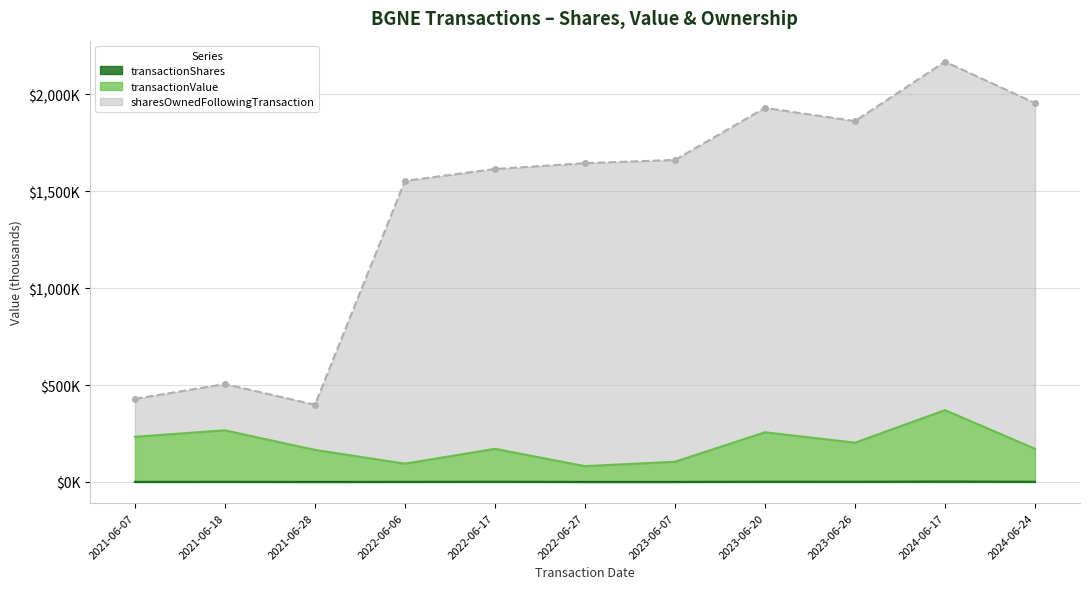

How many lines are shown in the chart?

3